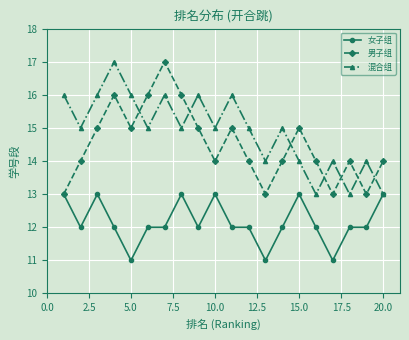

How many interior local peaks does the 男子组 series have?

5